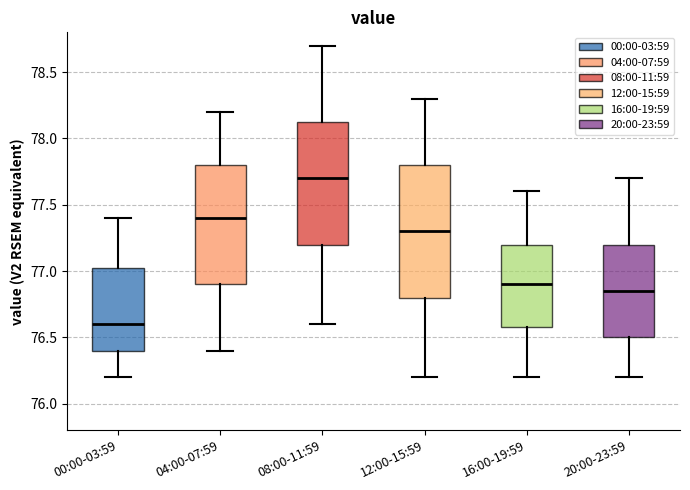

Reading left to right, read every box against the y-axis: the position of its median line, the range the box covers, and the ends of its whiskers. The values are not printed on the chart, so give them approximately, as read against the axis.

00:00-03:59: median 76.60, box 76.40 to 77.05, whiskers 76.20 to 77.40
04:00-07:59: median 77.40, box 76.90 to 77.80, whiskers 76.40 to 78.20
08:00-11:59: median 77.70, box 77.20 to 78.15, whiskers 76.60 to 78.70
12:00-15:59: median 77.30, box 76.80 to 77.80, whiskers 76.20 to 78.30
16:00-19:59: median 76.90, box 76.60 to 77.20, whiskers 76.20 to 77.60
20:00-23:59: median 76.85, box 76.50 to 77.20, whiskers 76.20 to 77.70